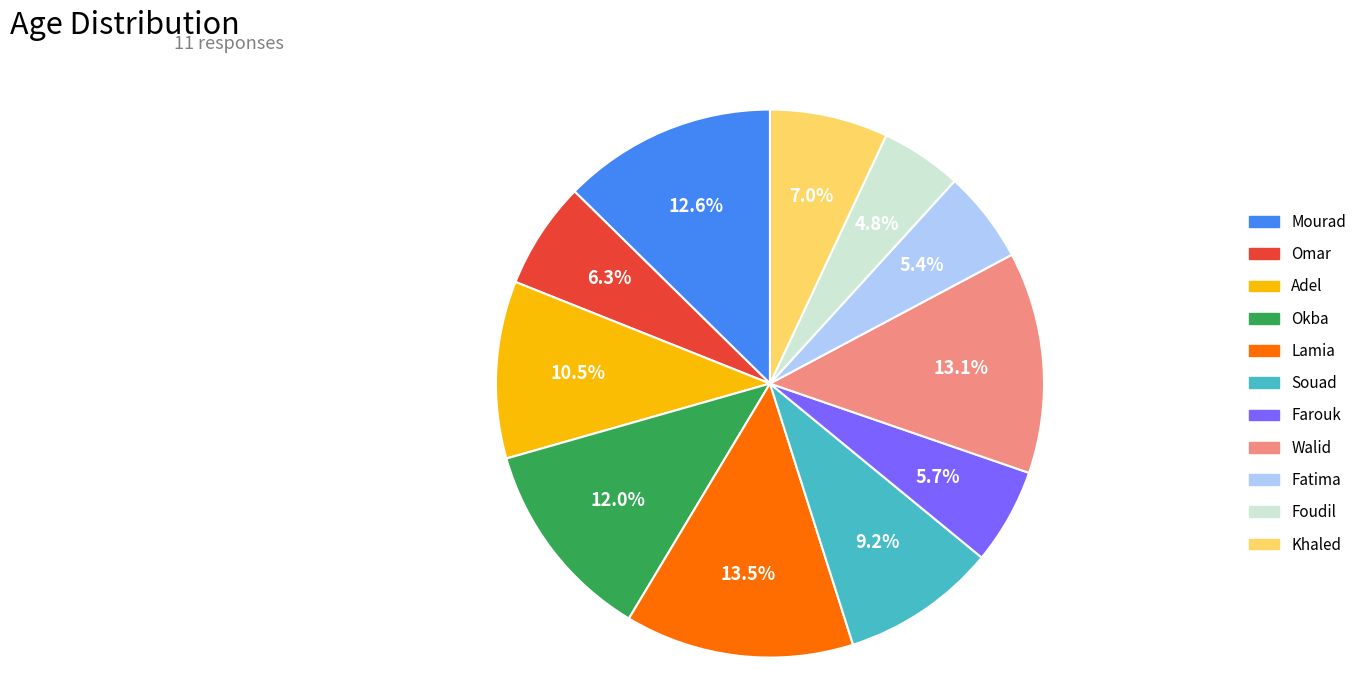

To the nearest percent, what is the combined percentage of Lamia and Okba?

25%